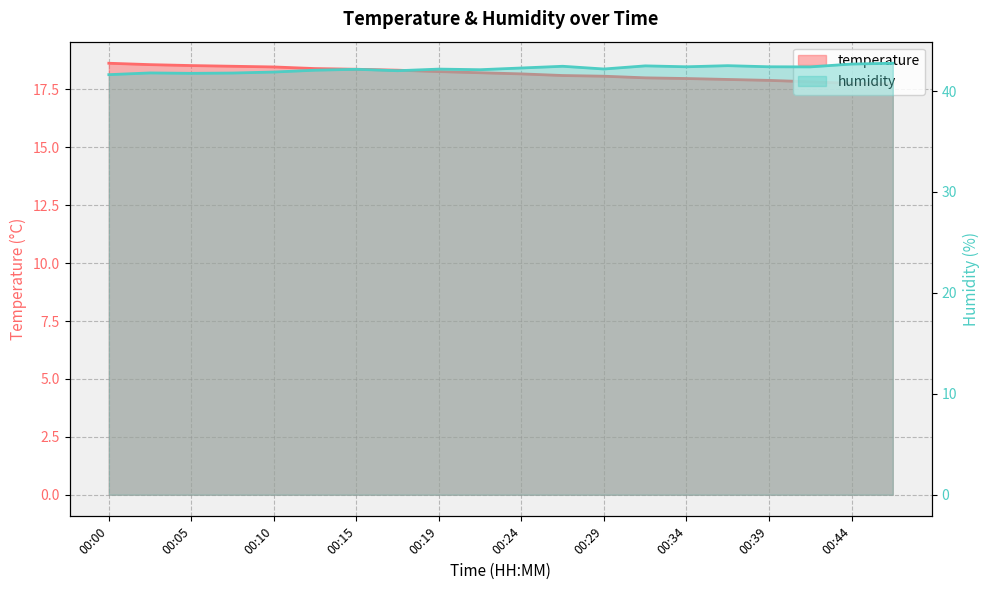

True or false: humidity and temperature intersect in this chart.

False